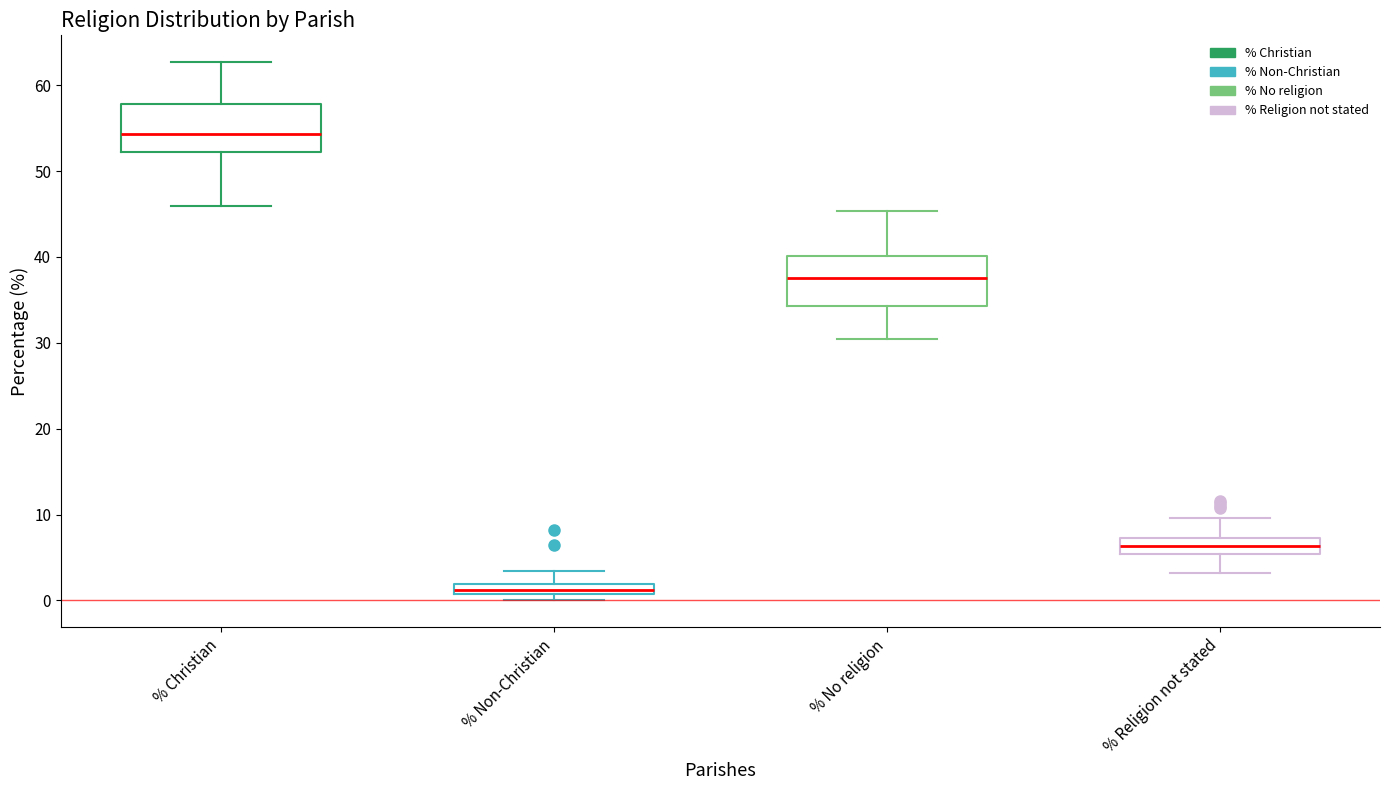

Which box has the lowest median line?

% Non-Christian